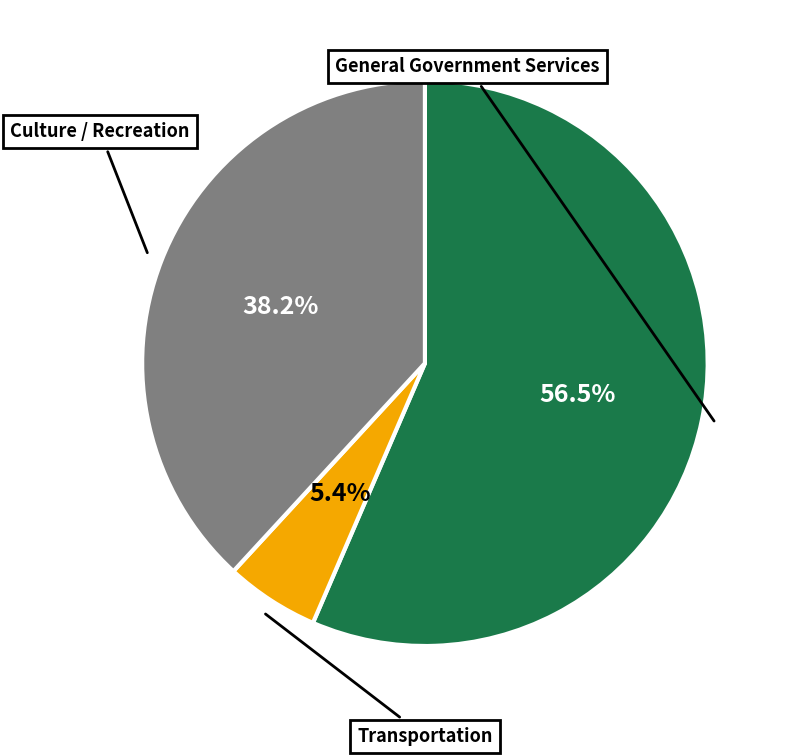

Is there a majority slice in this chart?

Yes